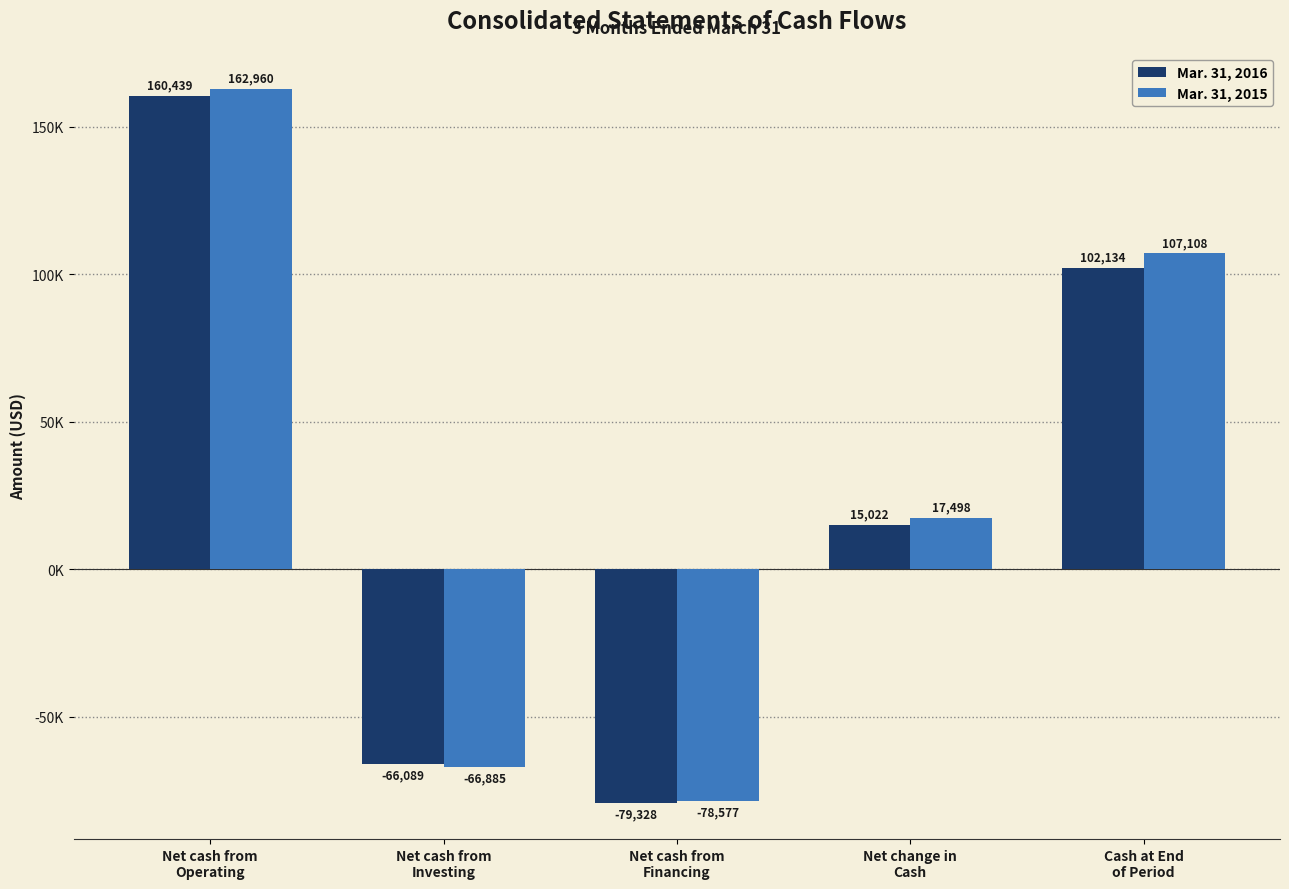

What is the difference between the Mar. 31, 2016 values at Net cash from
Investing and Cash at End
of Period?

168223